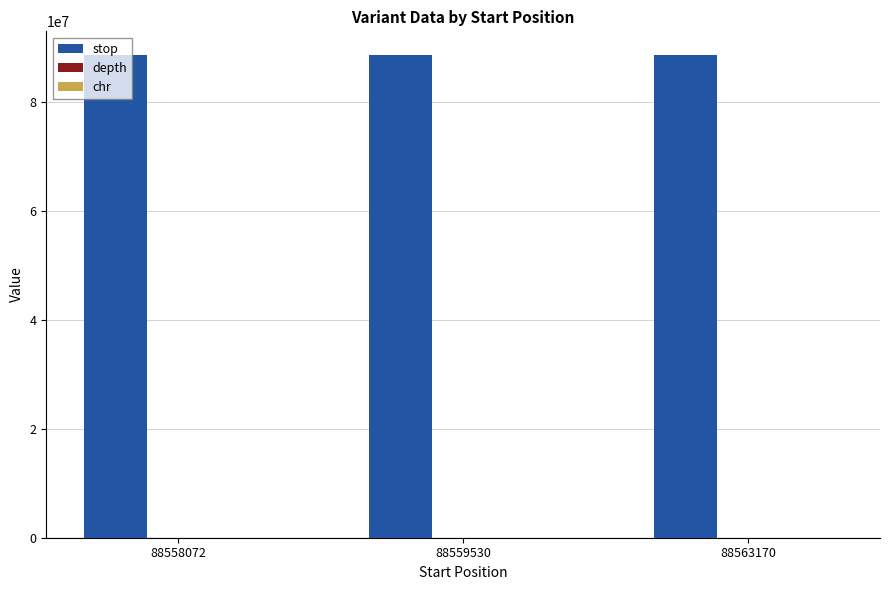

The stop series shows 88563171 at 88563170. True or false?

True